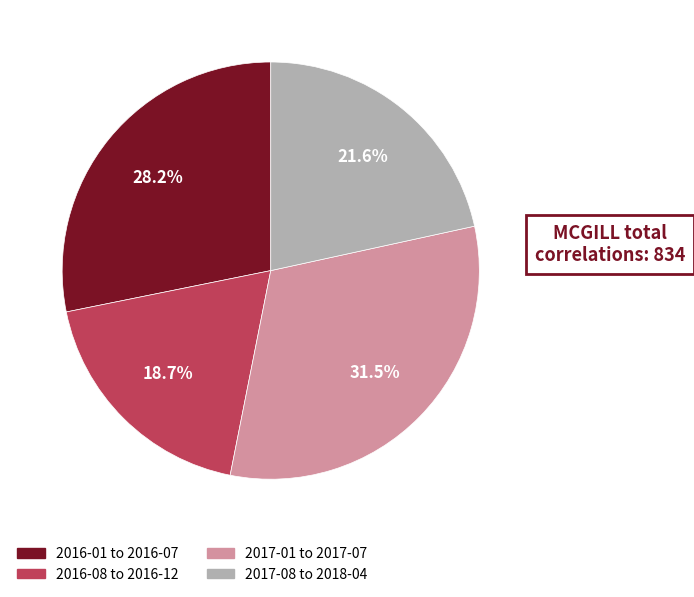

Does any single category account for the majority?

No